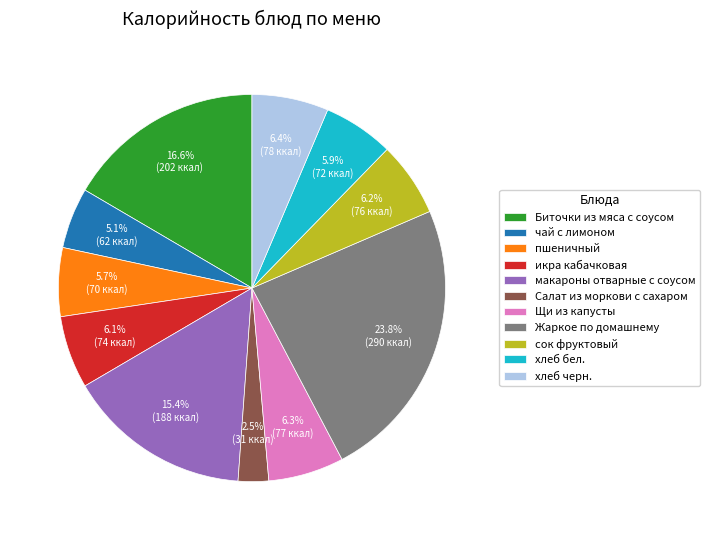

What is the largest slice in the pie chart?

Жаркое по домашнему